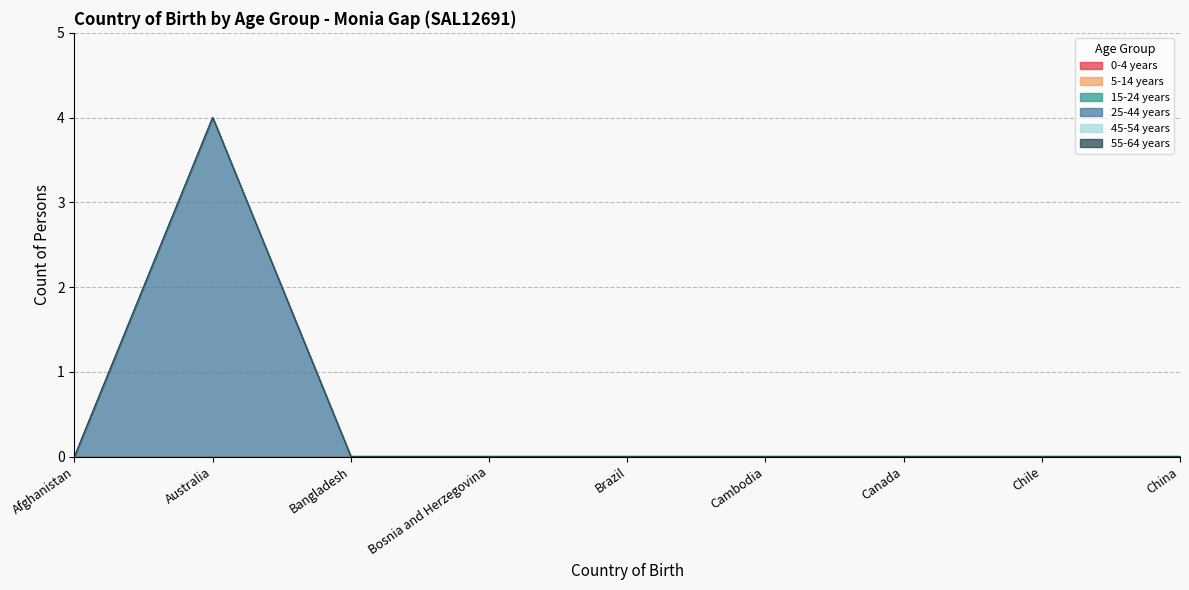

At Cambodia, list the series in order from smallest to largest.

0-4 years, 5-14 years, 15-24 years, 25-44 years, 45-54 years, 55-64 years